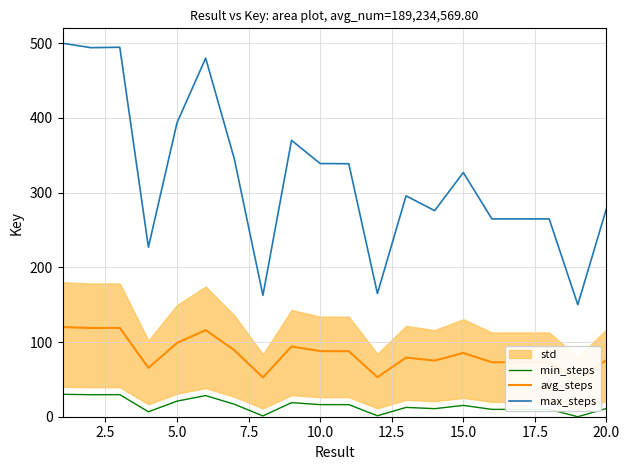

True or false: max_steps and min_steps cross at least once.

False